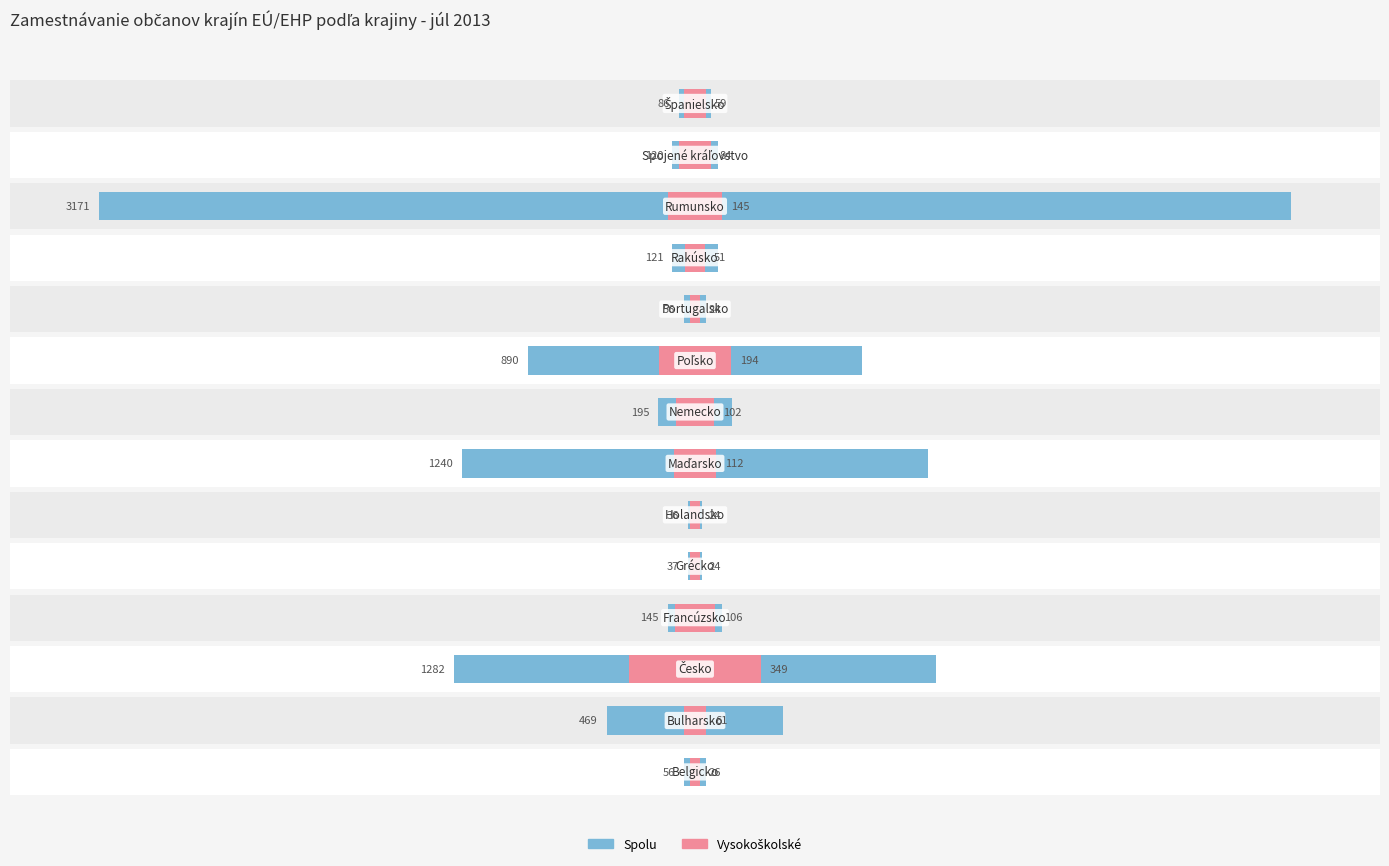

What is the sum of all Spolu values?

7904